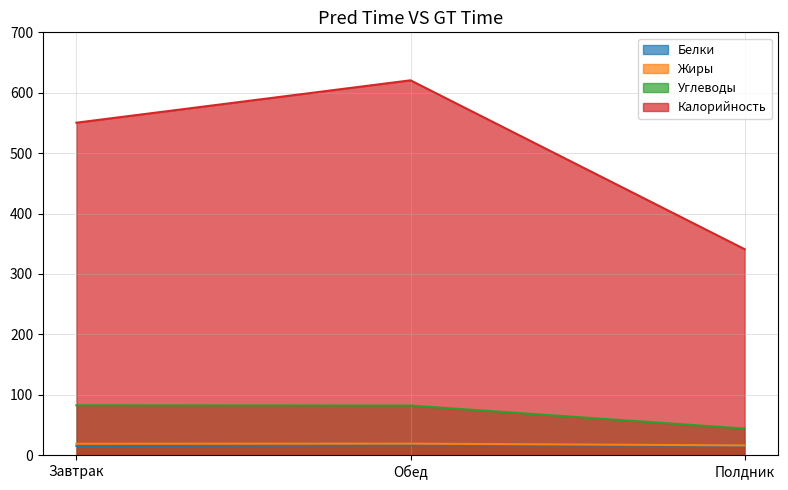

What is the sum of the Жиры values at Завтрак and Обед?

38.0